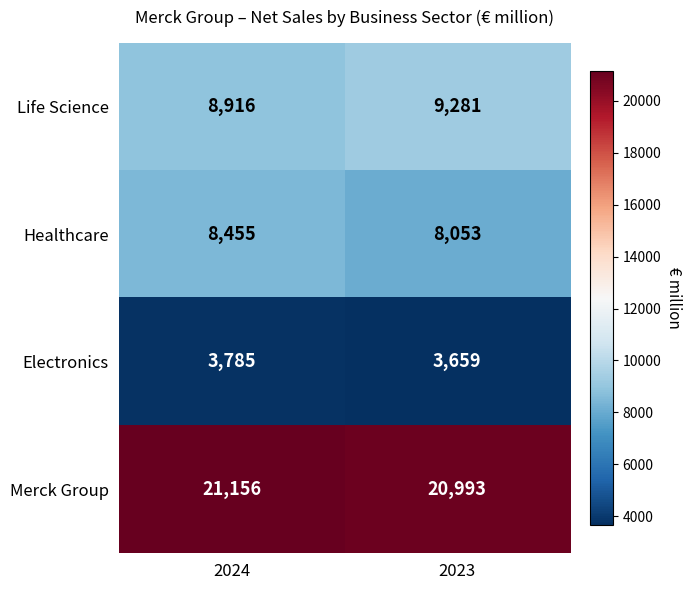

What is the approximate value of Electronics at 2023, to the nearest 5?

3660